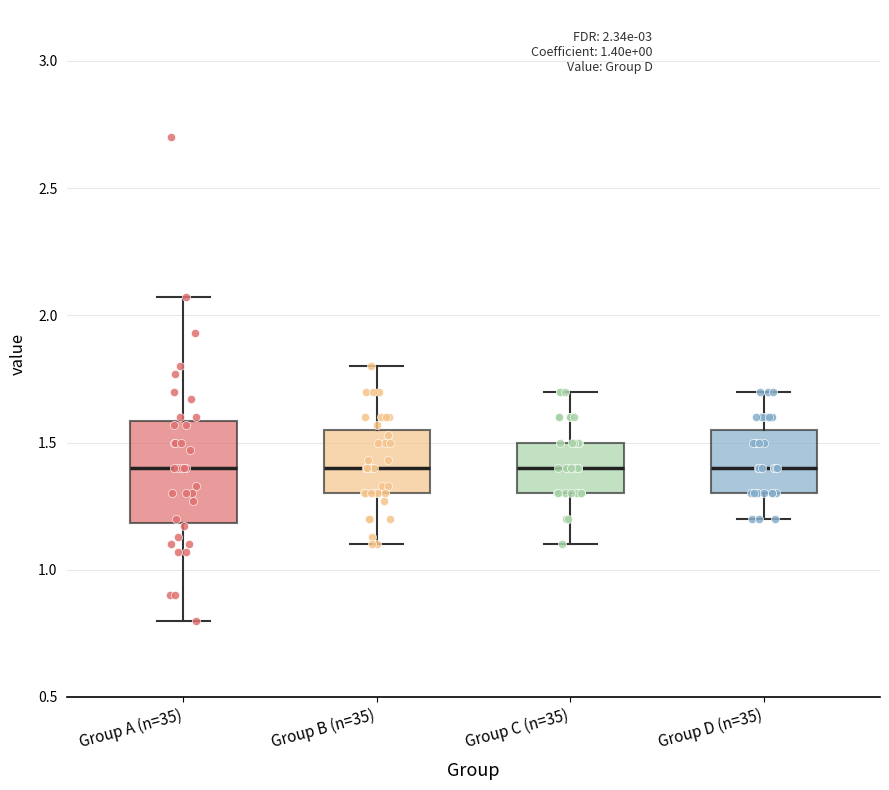

Which box is the tallest, from its lower edge to its upper edge?

Group A (n=35)